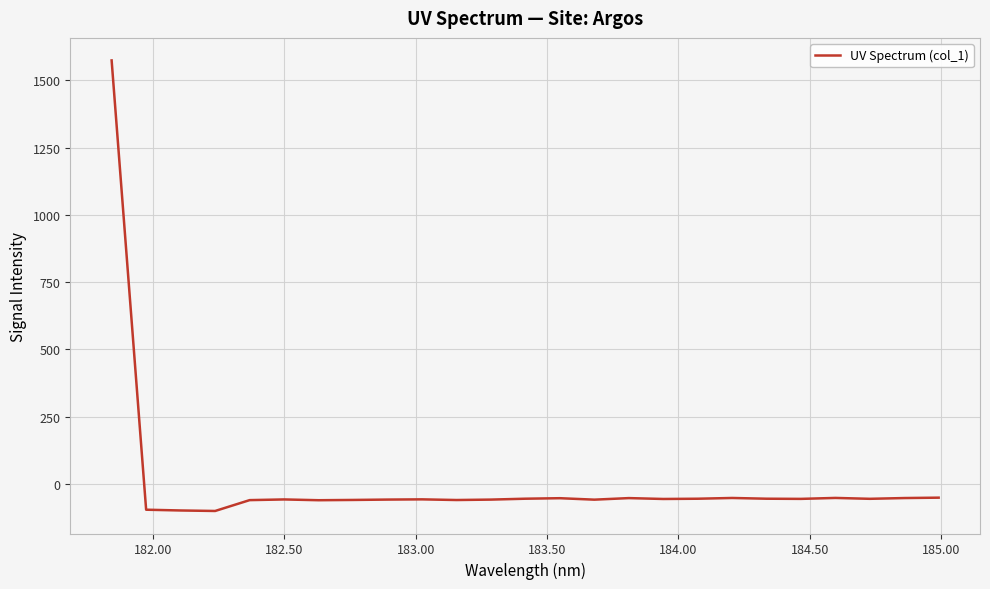

What is the maximum value shown in the chart?

1574.6